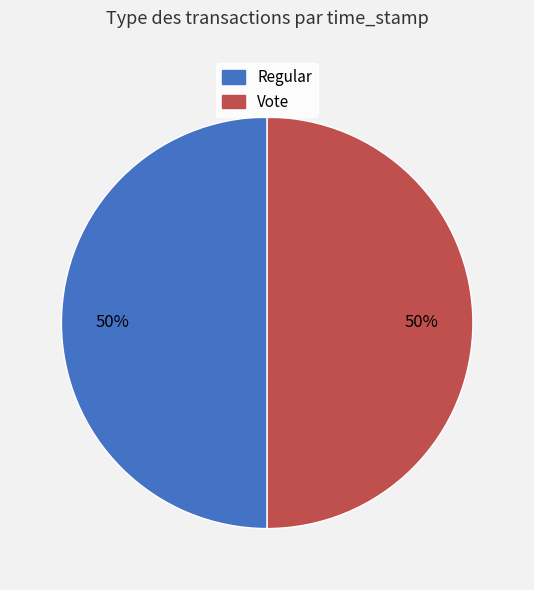

How many slices are in this pie chart?

2